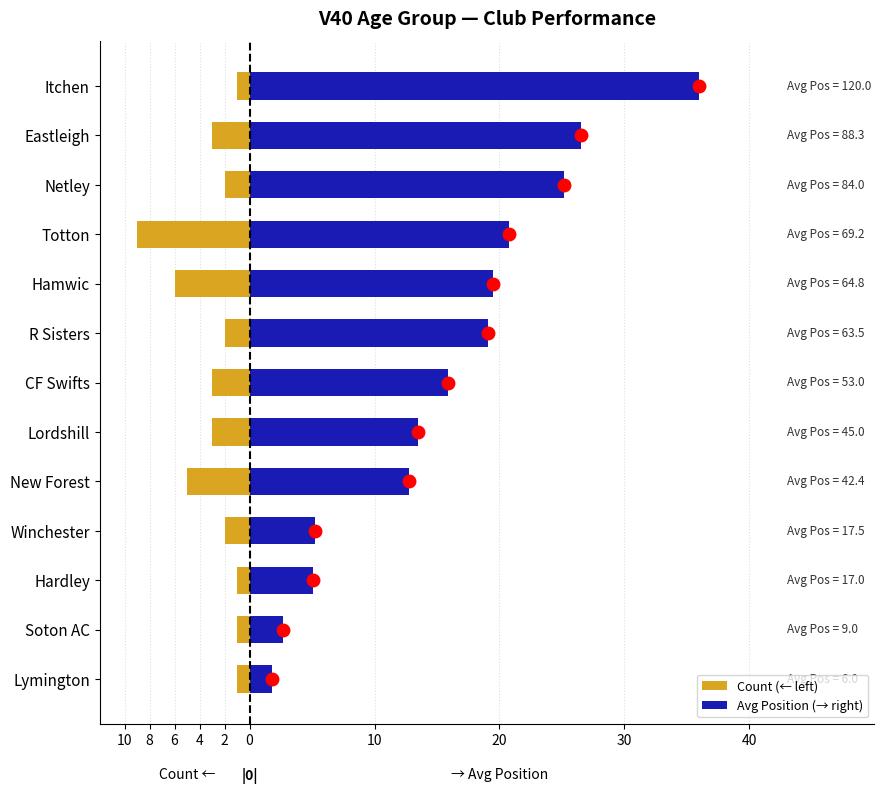

True or false: Avg Position (→ right) has a value of 1.8 at Lymington.

True